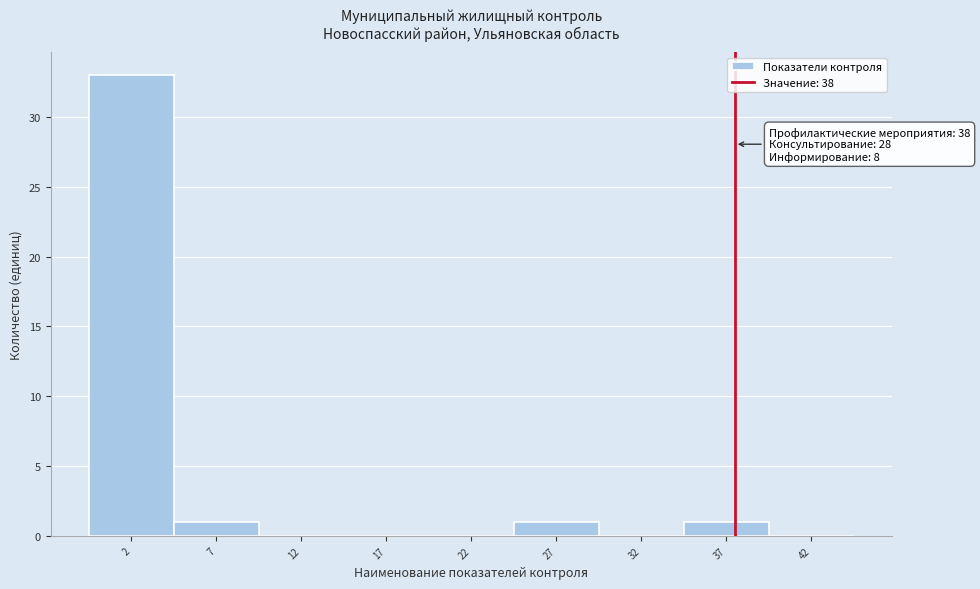

Reading left to right, transcribe all the data shown in this chart.

2=33	7=1	12=0	17=0	22=0	27=1	32=0	37=1	42=0